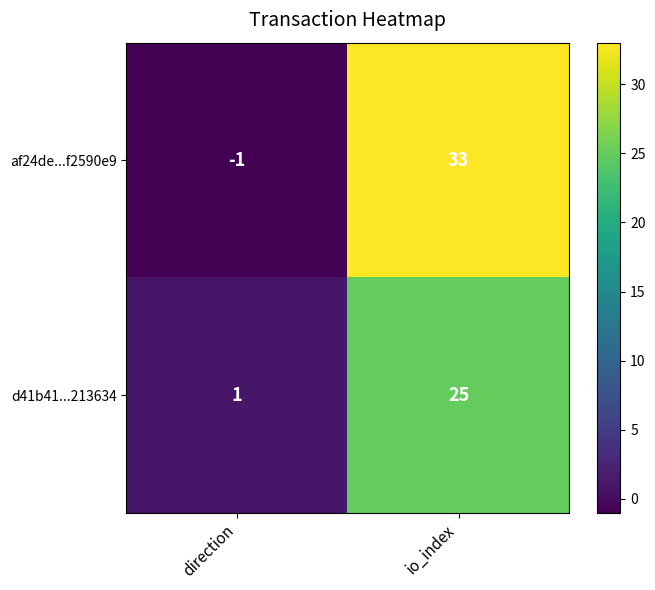

What is the difference between the highest and lowest values at io_index?

8